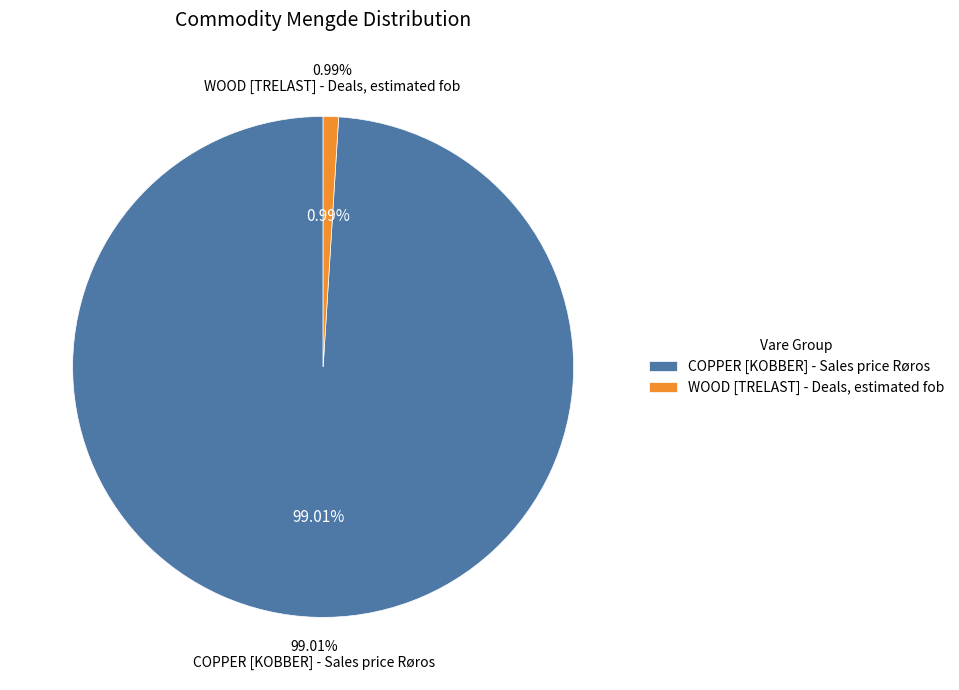

How many segments does this pie chart have?

2